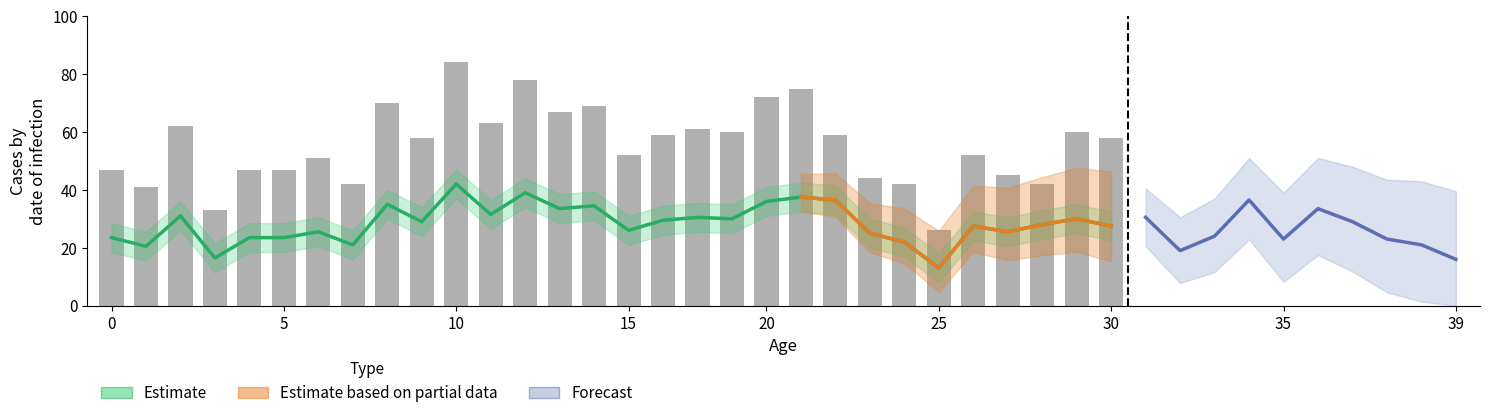

Which label corresponds to the largest value in the chart?

10